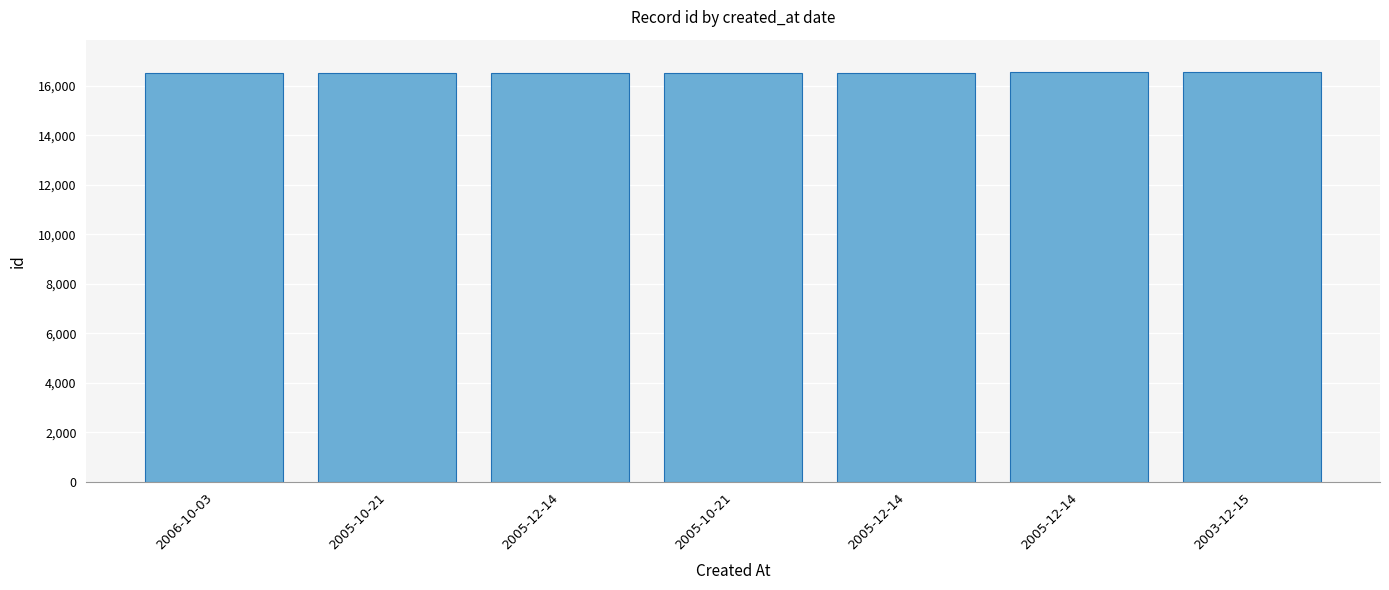

Rank the categories by value from highest to lowest.

2003-12-15, 2005-12-14, 2005-12-14, 2005-10-21, 2005-12-14, 2005-10-21, 2006-10-03